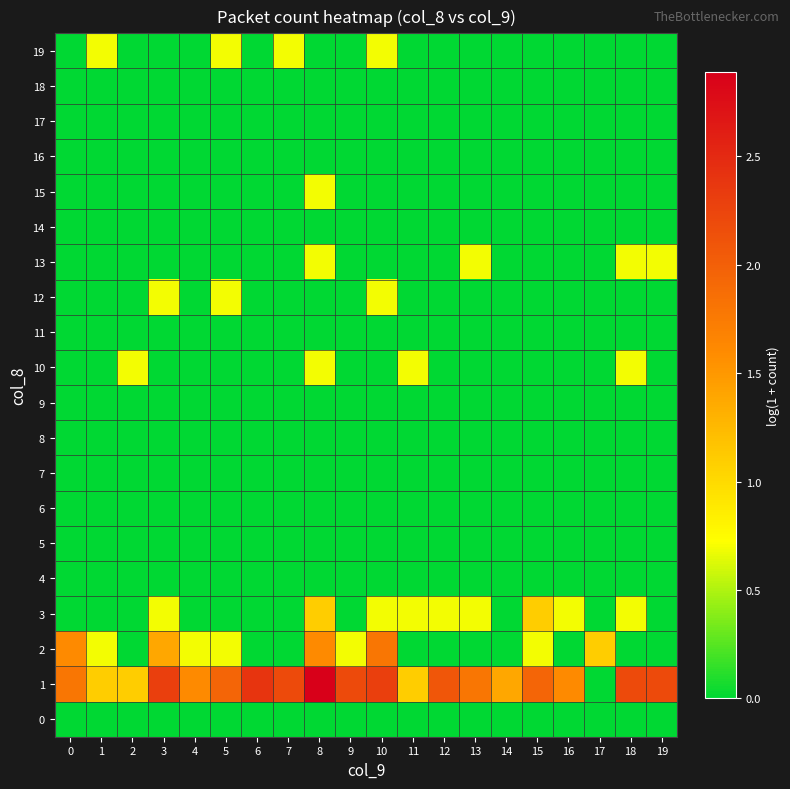

What is the total value across all series at 4?

2.3